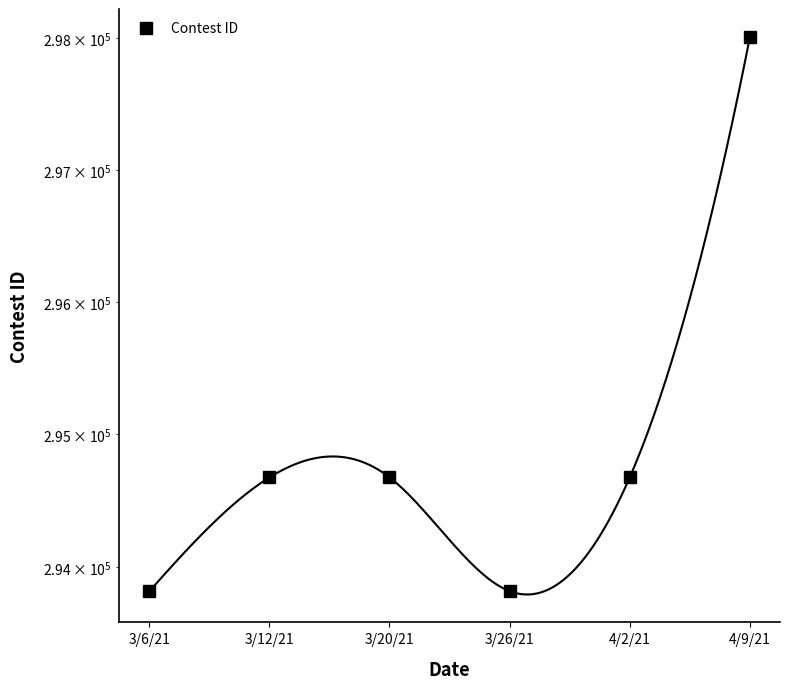

What is the value of the 2nd point from the left?

294675